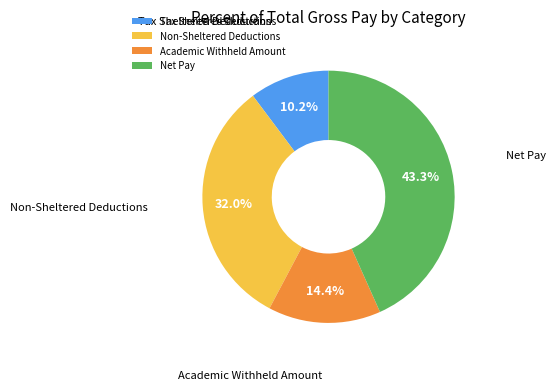

Is the sum of Tax Sheltered Deductions and Non-Sheltered Deductions greater than half?

No